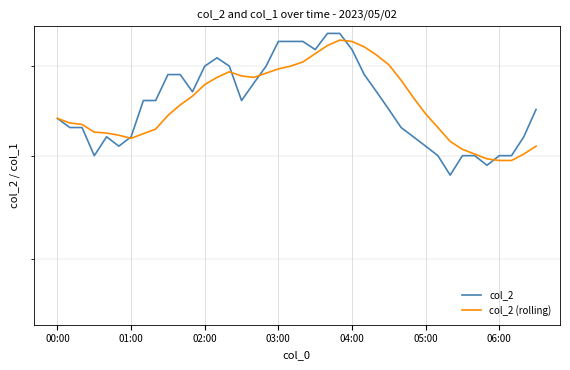

At which category is the sum across all series the highest?

23